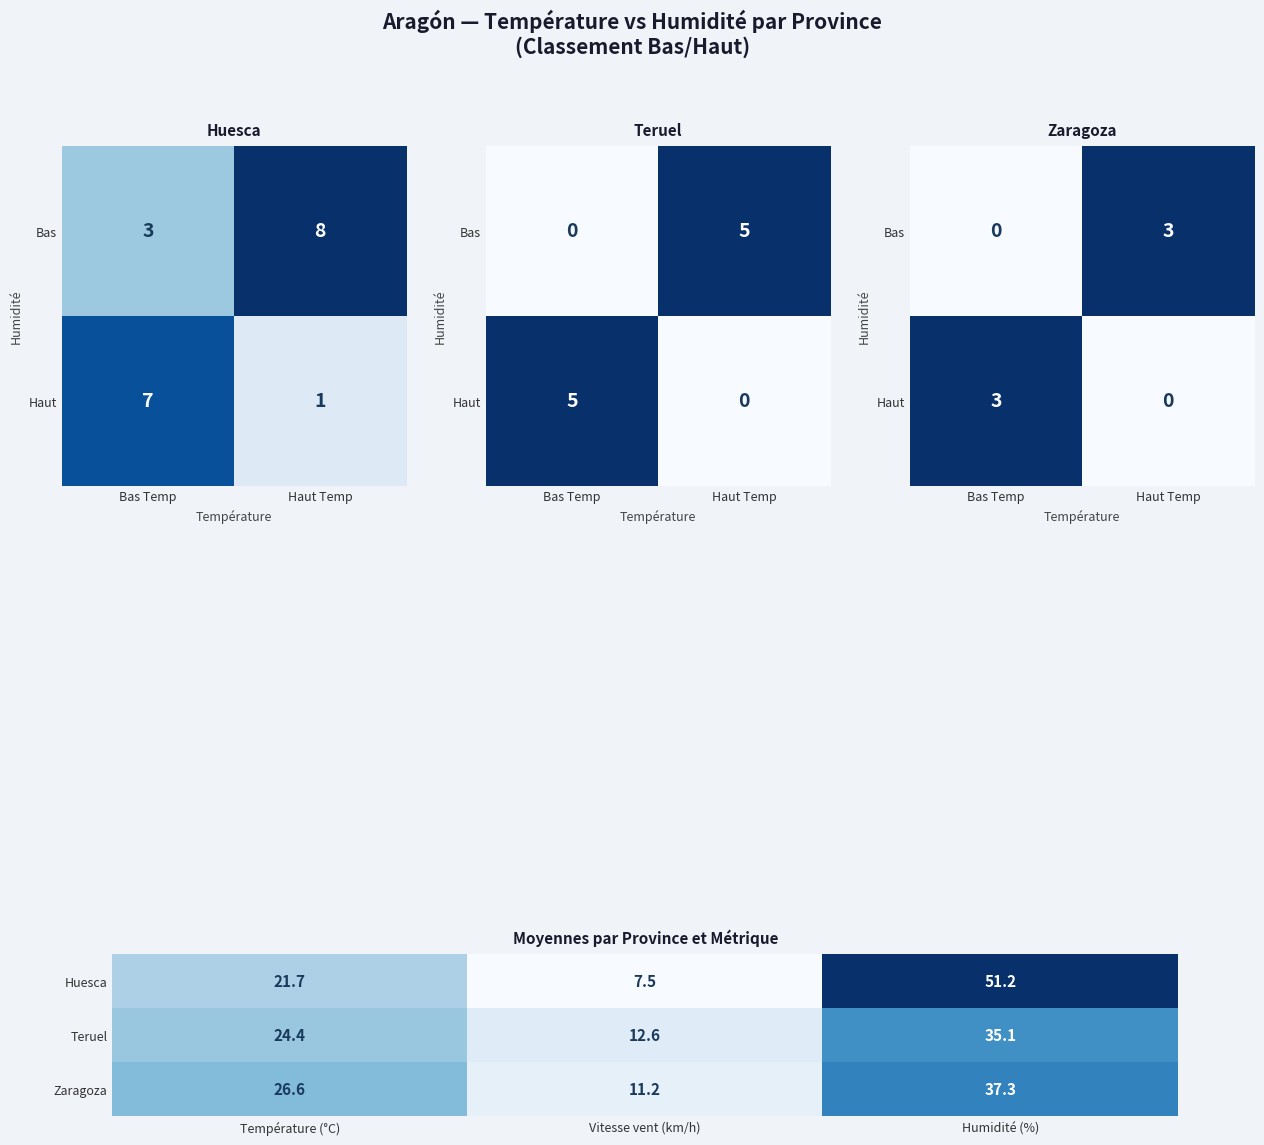

List the series in order of their overall mean, lowest first.

Teruel, Zaragoza, Huesca